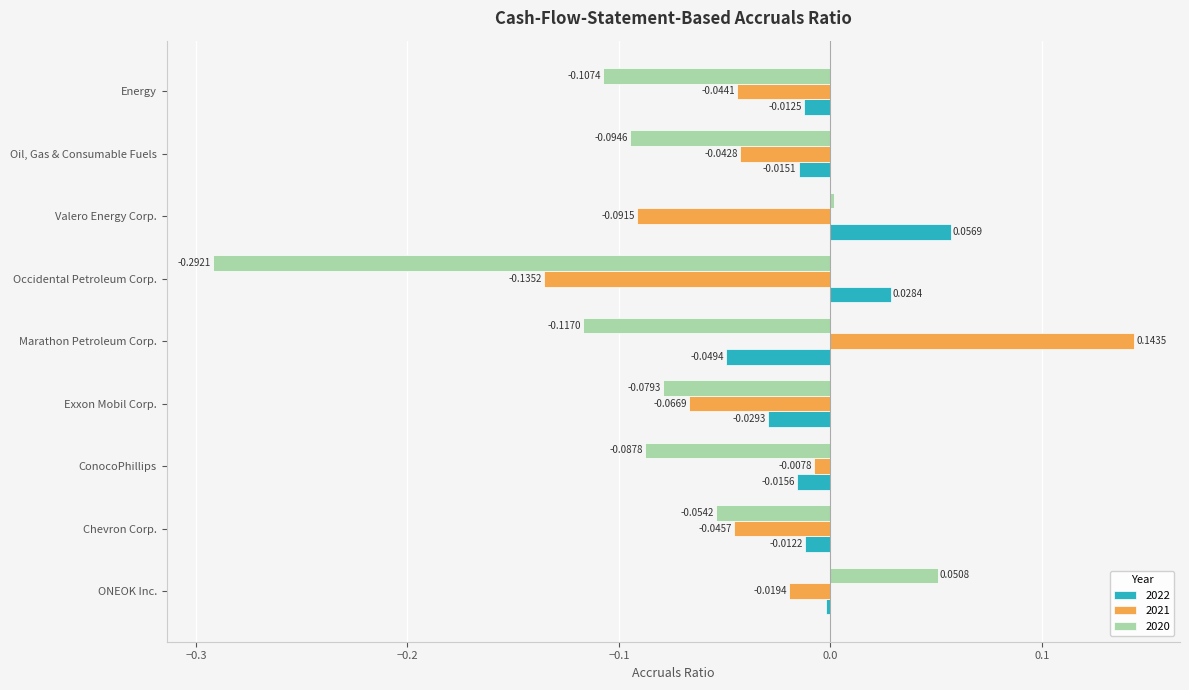

Which category has the lowest value across all series?

Occidental Petroleum Corp.